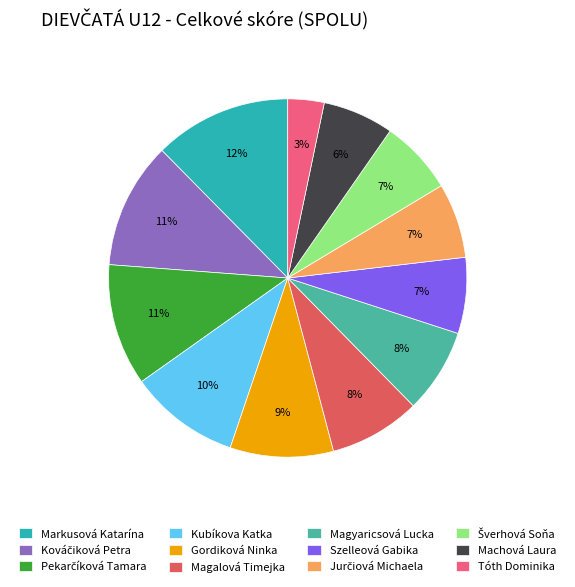

How many segments does this pie chart have?

12